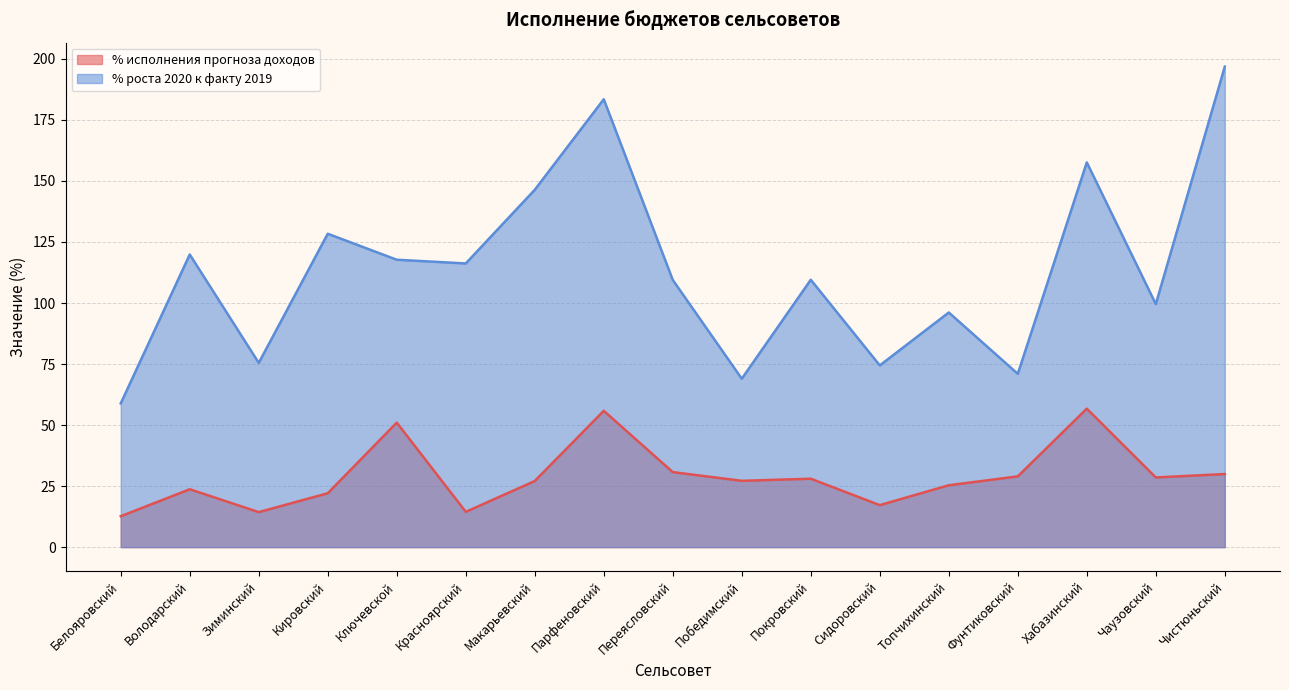

What is the minimum value for % исполнения прогноза доходов?

12.7